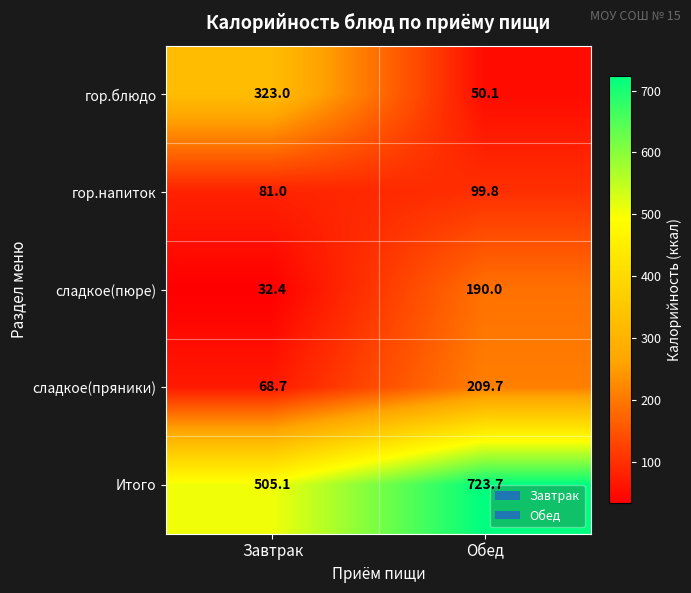

What is the difference between the Итого values at Обед and Завтрак?

218.6